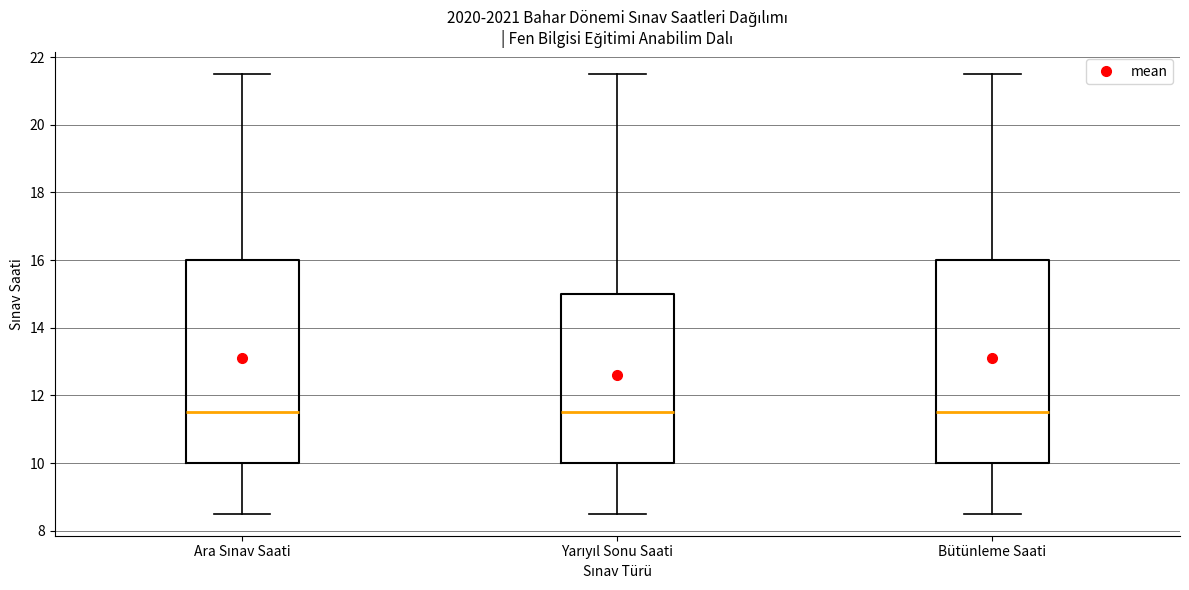

Where does the lower whisker of the box for Yarıyıl Sonu Saati end on the y-axis? The values are not printed on the chart, so give them approximately, as read against the axis.

8.6